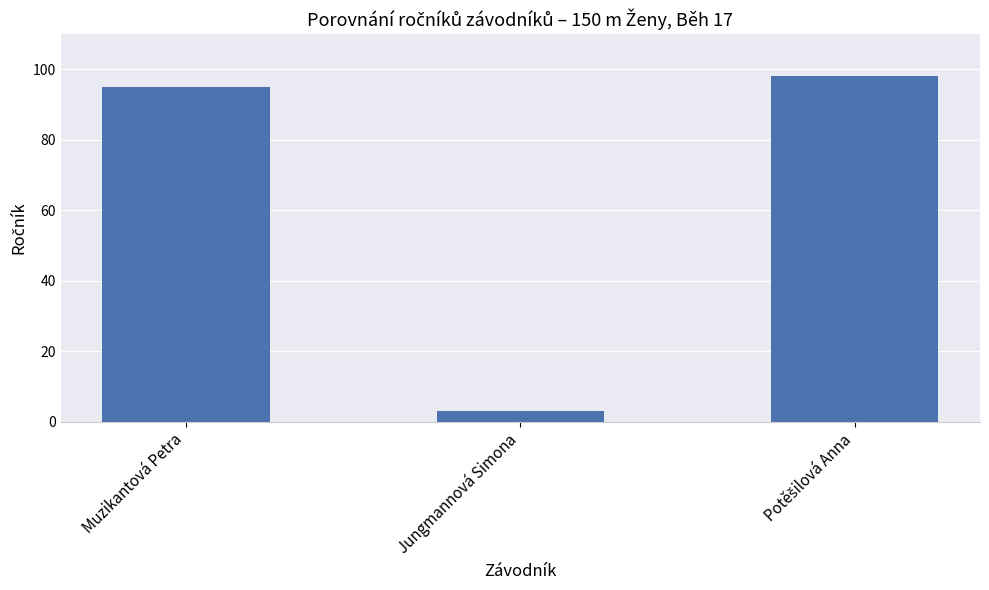

What is the value of the 1st bar from the left?

95